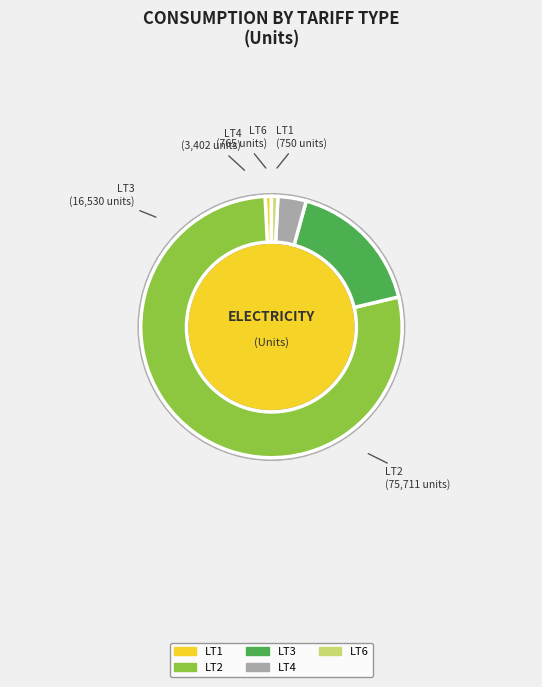

To the nearest percent, what percentage of the pie is LT1?

1%